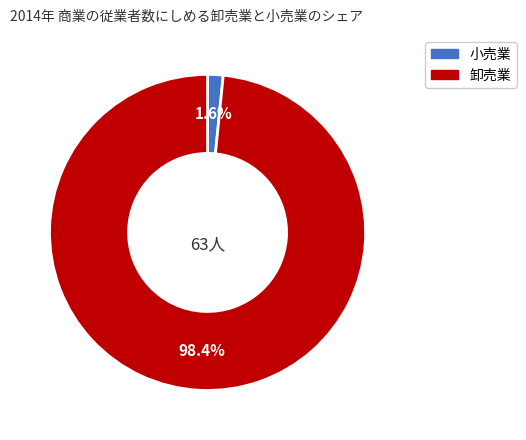

Is there any slice that represents more than half of the pie?

Yes